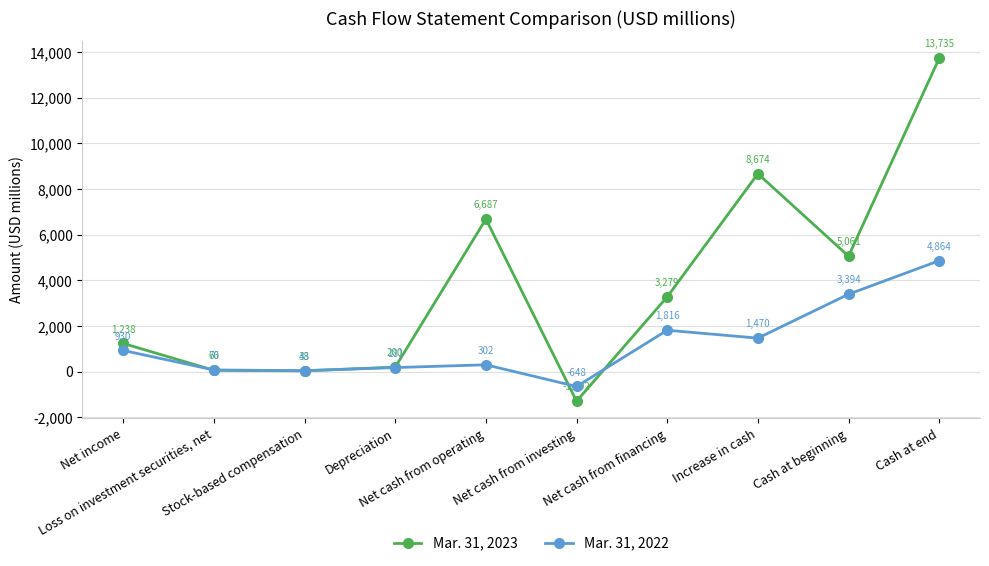

What is the difference between the maximum and minimum values in the Mar. 31, 2023 series?

15027